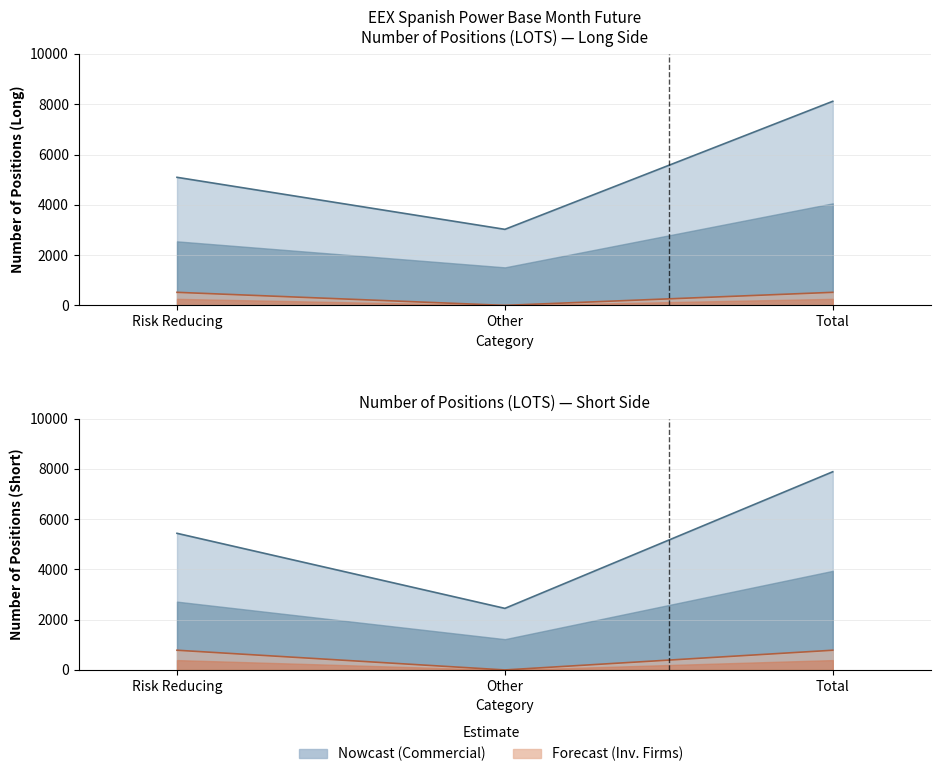

The value of Investment Firms Long at Risk reducing (Short) is 519. True or false?

True